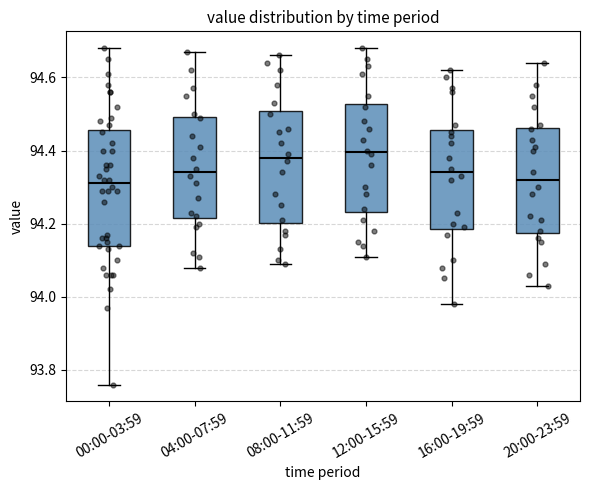

Reading left to right, read every box against the y-axis: the position of its median line, the range the box covers, and the ends of its whiskers. The values are not printed on the chart, so give them approximately, as read against the axis.

00:00-03:59: median 94.32, box 94.14 to 94.46, whiskers 93.76 to 94.68
04:00-07:59: median 94.34, box 94.22 to 94.50, whiskers 94.08 to 94.68
08:00-11:59: median 94.38, box 94.20 to 94.50, whiskers 94.10 to 94.66
12:00-15:59: median 94.40, box 94.24 to 94.52, whiskers 94.12 to 94.68
16:00-19:59: median 94.34, box 94.18 to 94.46, whiskers 93.98 to 94.62
20:00-23:59: median 94.32, box 94.18 to 94.46, whiskers 94.04 to 94.64